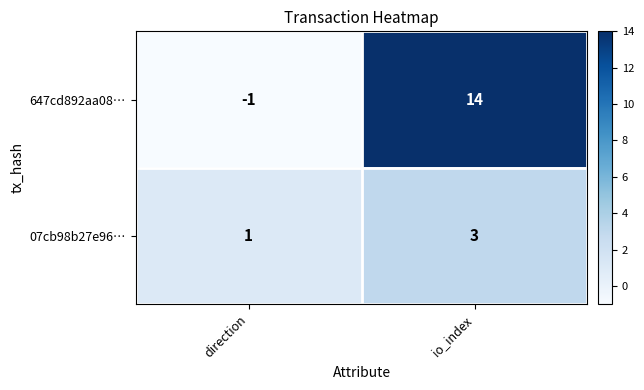

At which label is 647cd892aa08… closest to 6?

direction